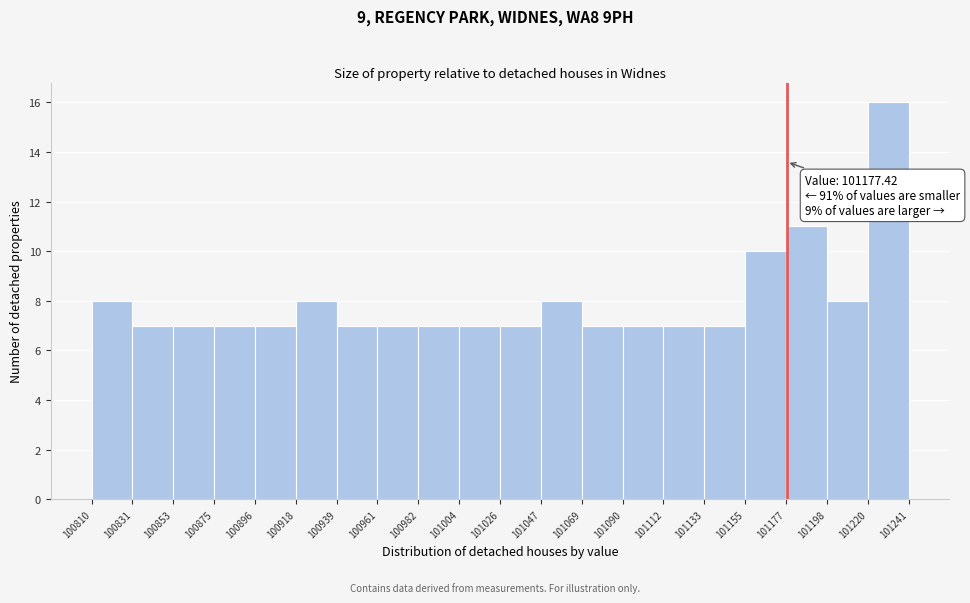

Which range on the x-axis has the tallest bar?

101220 to 101241